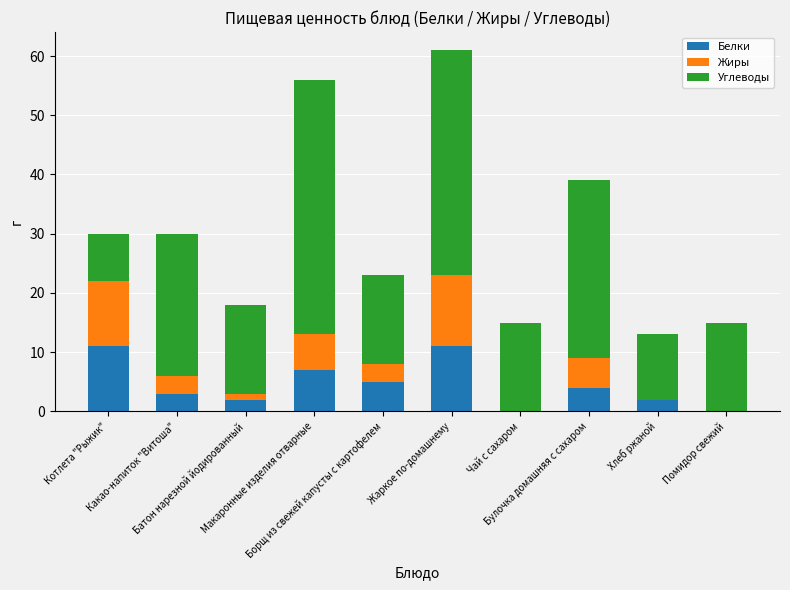

What is the maximum value for Белки?

11